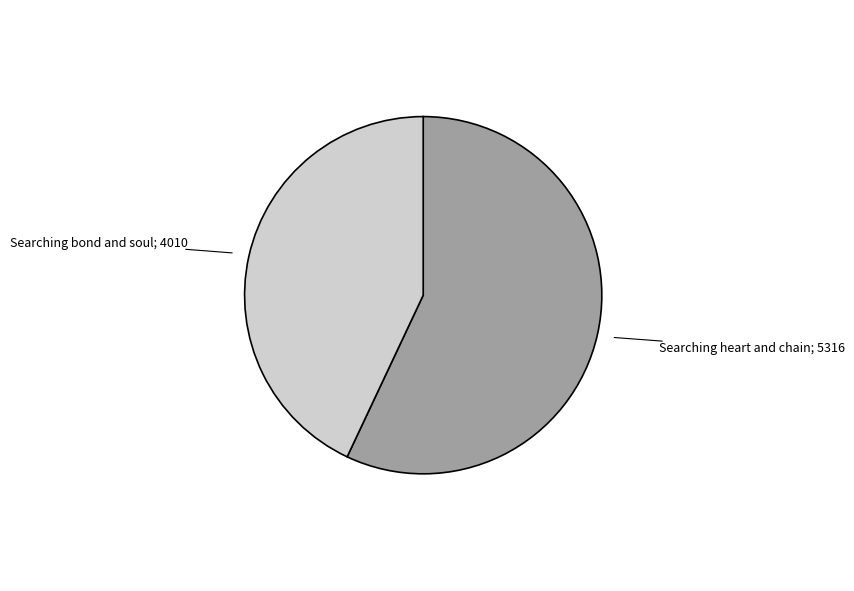

Does any single category account for the majority?

Yes